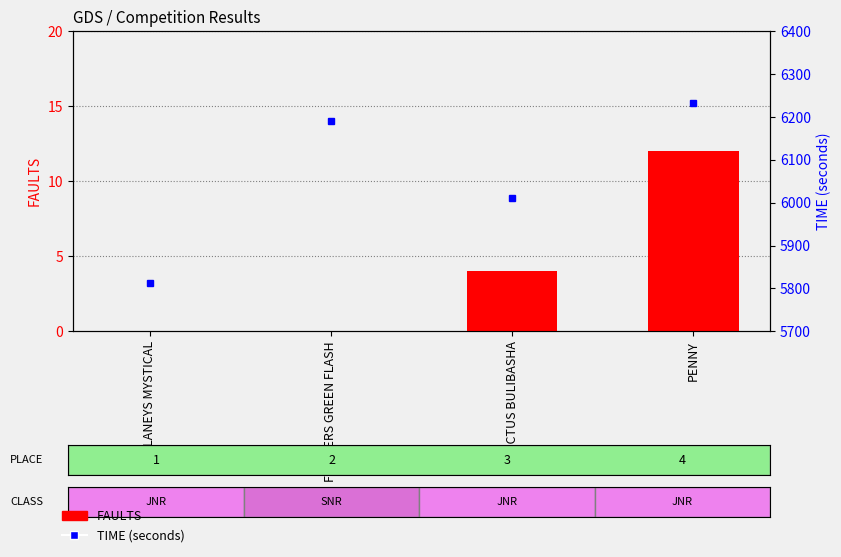

Reading left to right, transcribe all the data shown in this chart.

FAULTS: LANEYS MYSTICAL=0	FIDDLERS GREEN FLASH=0	PICTUS BULIBASHA=4	PENNY=12
TIME: LANEYS MYSTICAL=5813	FIDDLERS GREEN FLASH=6190	PICTUS BULIBASHA=6010	PENNY=6232